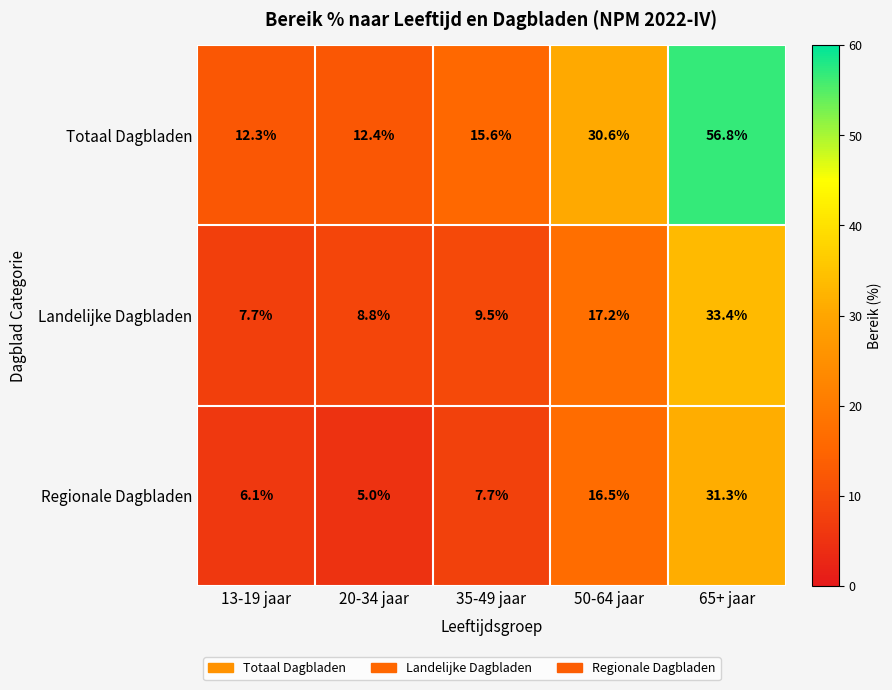

List the series in order of their overall mean, lowest first.

Regionale Dagbladen, Landelijke Dagbladen, Totaal Dagbladen